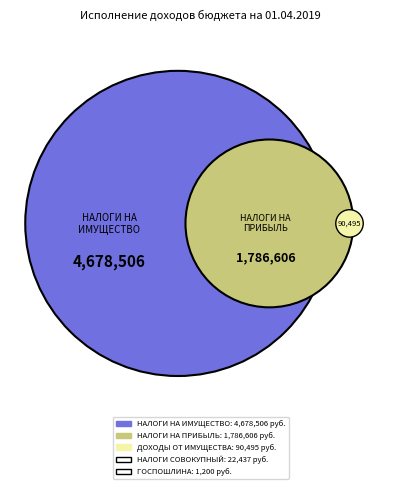

Between НАЛОГИ НА ИМУЩЕСТВО and ДОХОДЫ ОТ ИСПОЛЬЗОВАНИЯ ИМУЩЕСТВА, which is larger?

НАЛОГИ НА ИМУЩЕСТВО